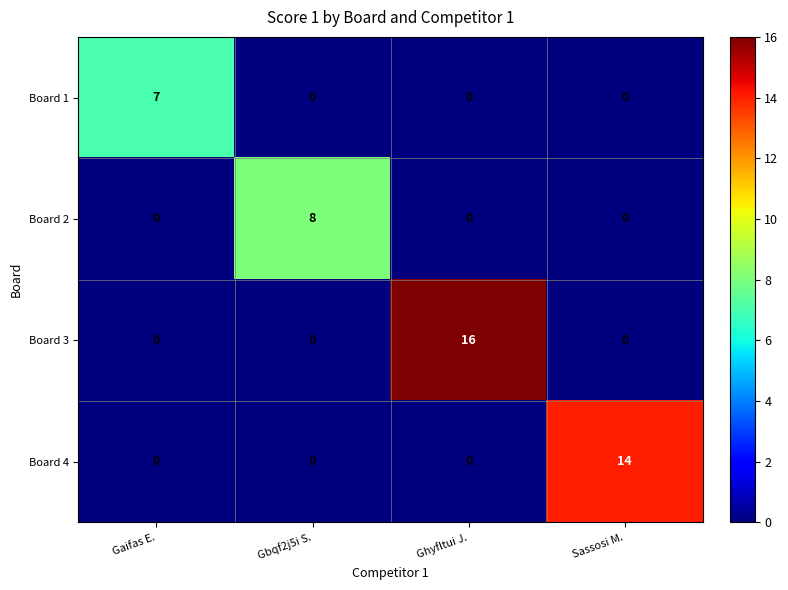

List the series in order of their peak value, lowest first.

Board 1, Board 2, Board 4, Board 3